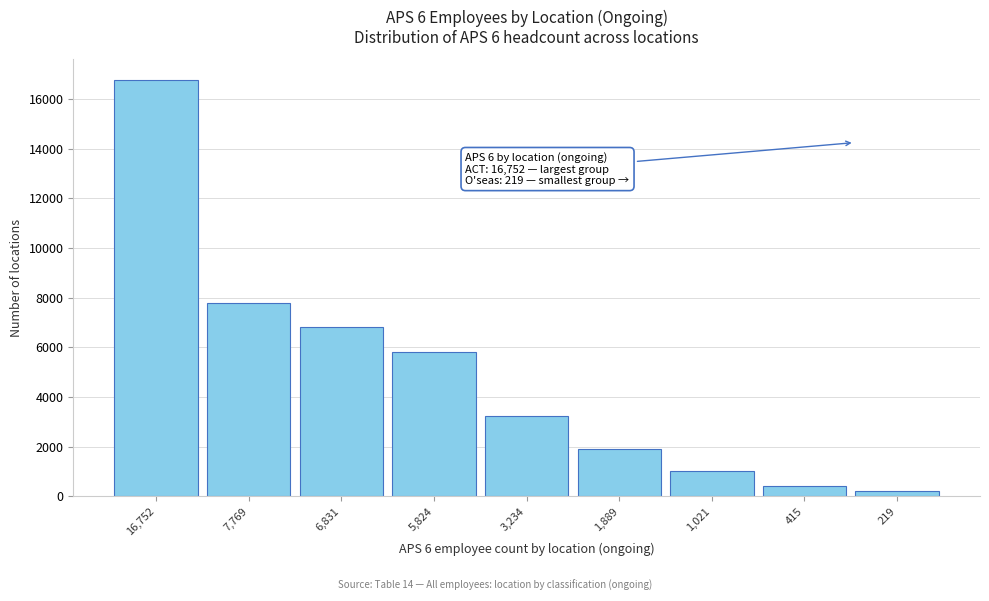

Reading left to right, what are all the values shown in this chart?

16752	7769	6831	5824	3234	1889	1021	415	219